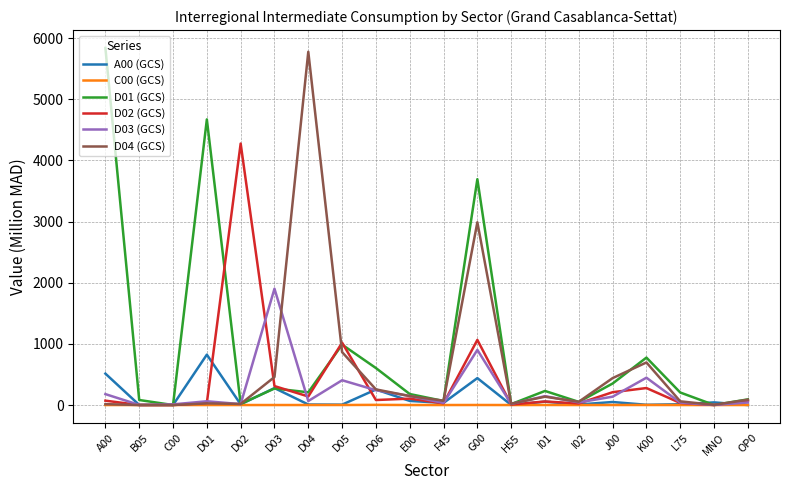

True or false: D02 (GCS) has a value of 104.8 at E00.

True